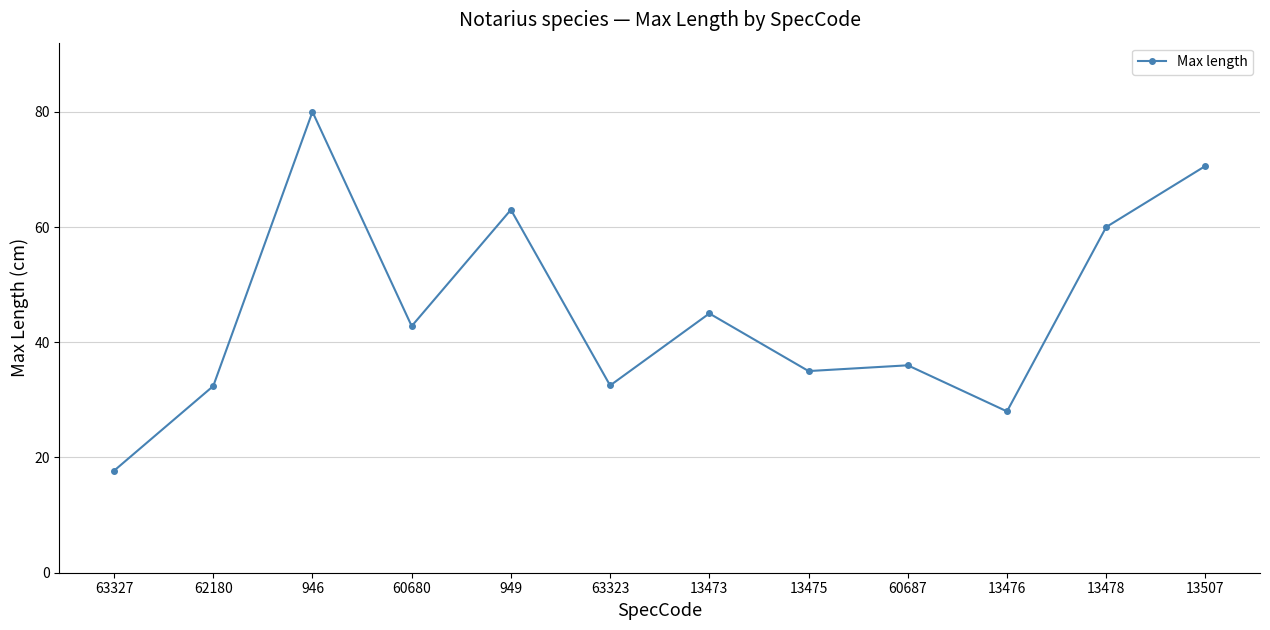

True or false: the data has more than 2 interior local peaks.

True